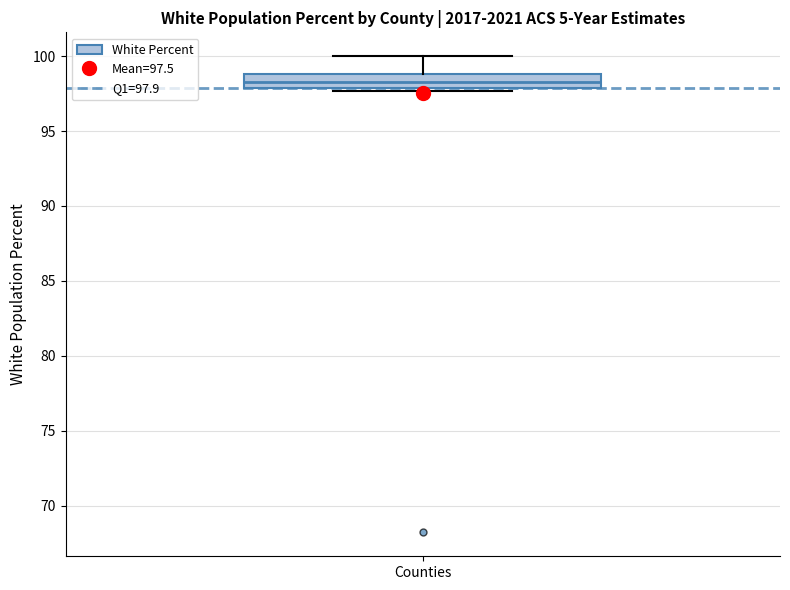

Read this box plot against the y-axis: the position of the median line, the range covered by the box, and the ends of both whiskers. The values are not printed on the chart, so give them approximately, as read against the axis.

median 98.5, box 98.0 to 99.0, whiskers 97.5 to 100.0